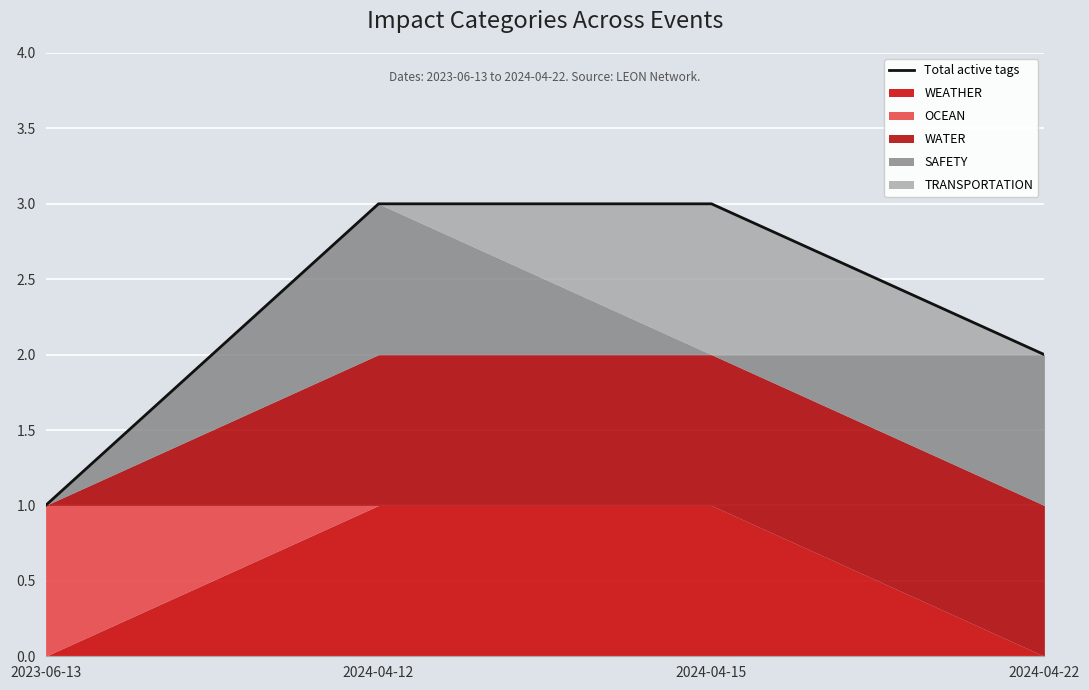

Does the chart display data point markers on the line(s)?

No